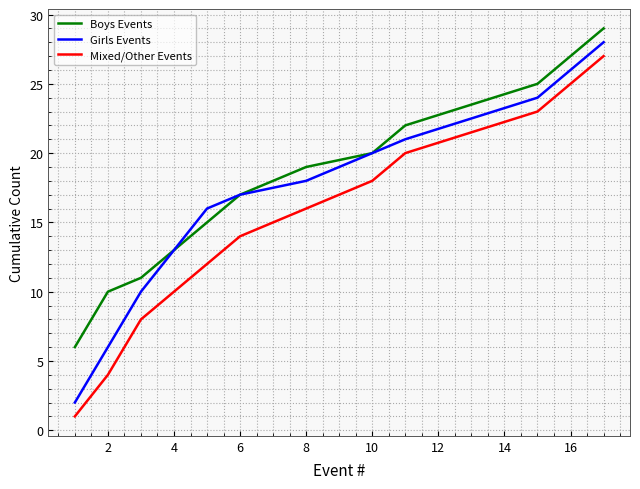

What is the average value of the Girls Events series?

17